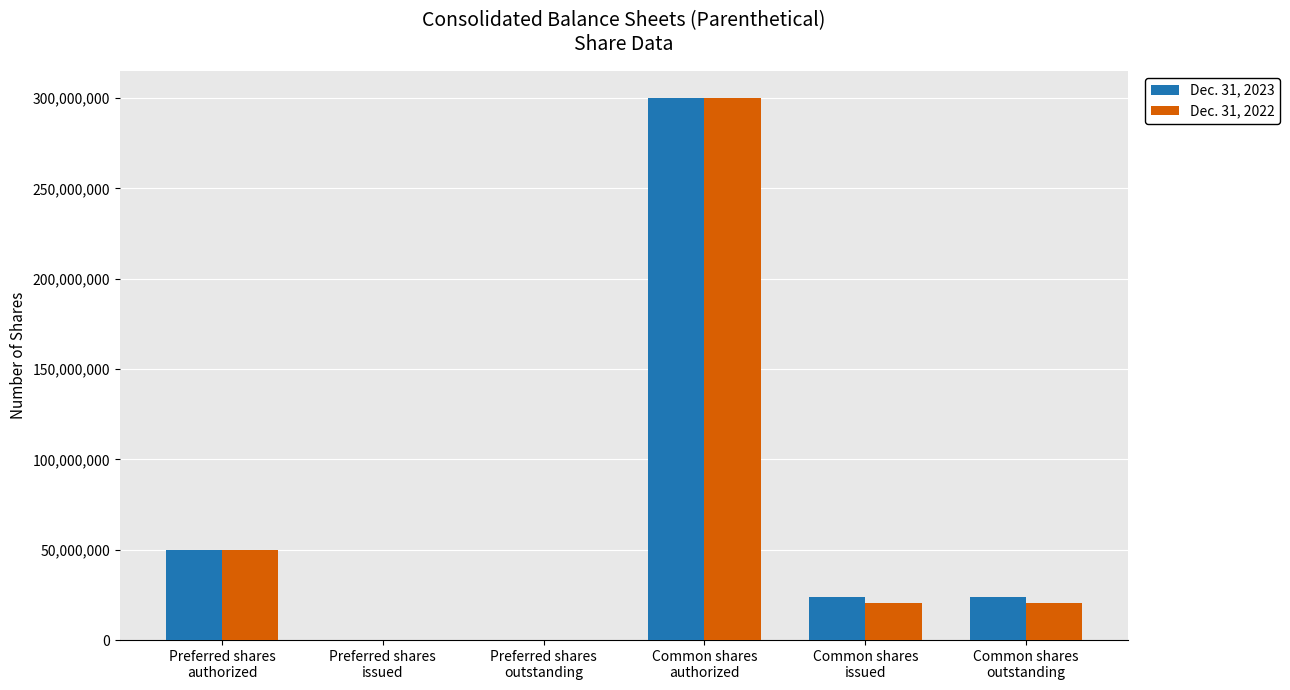

What is the total value across all series at Common shares
issued?

43853261